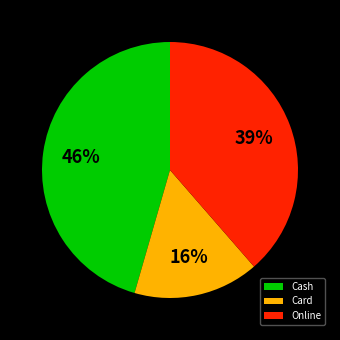

Combined, do Online and Card account for over 50%?

Yes